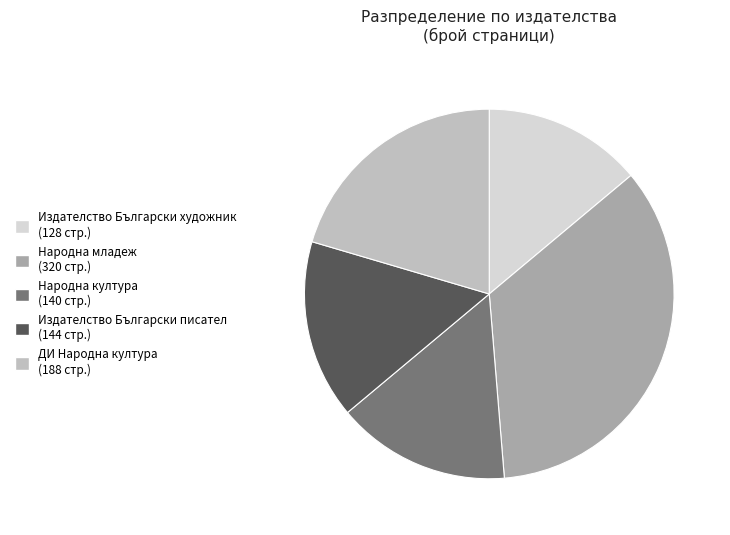

Does any single category account for the majority?

No